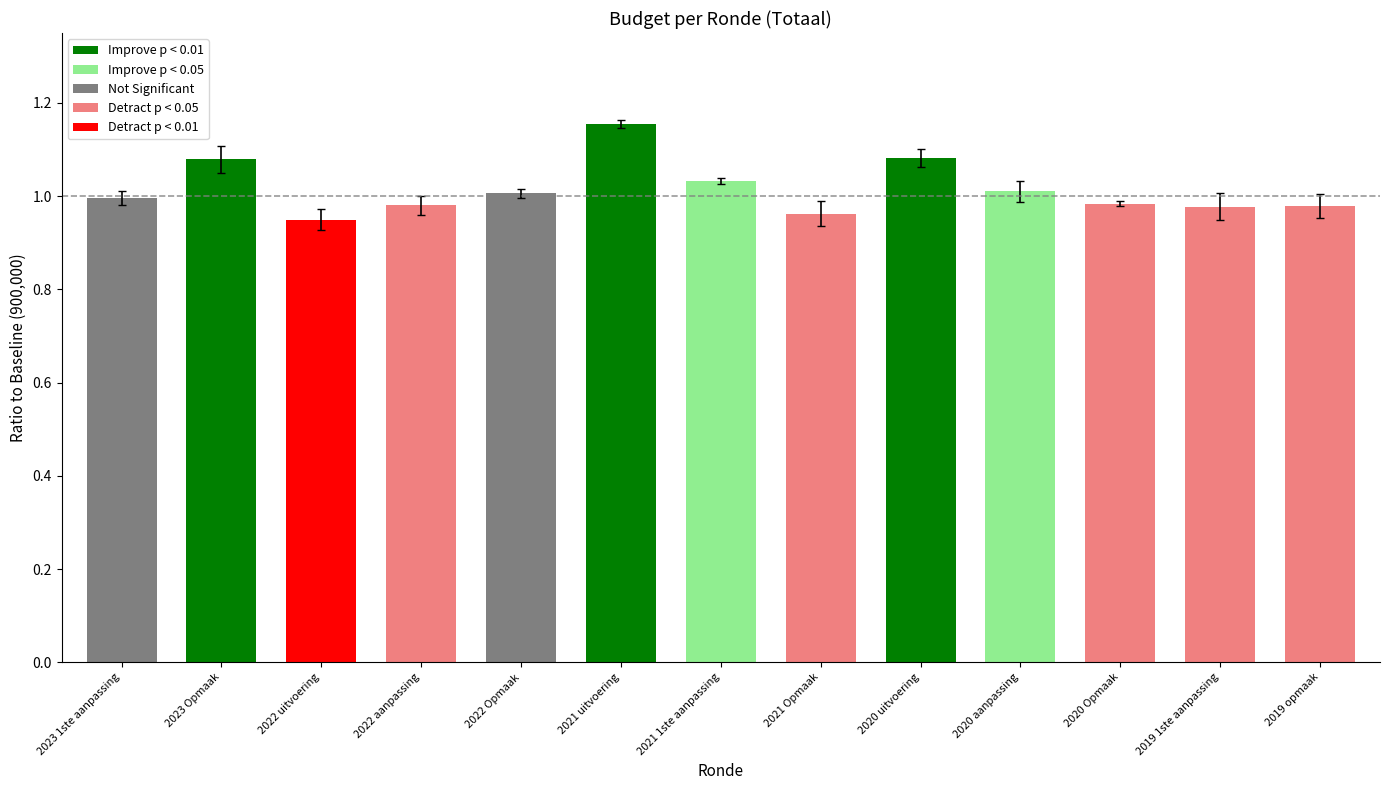

True or false: the data shows 1.7 at 2023 1ste aanpassing.

False